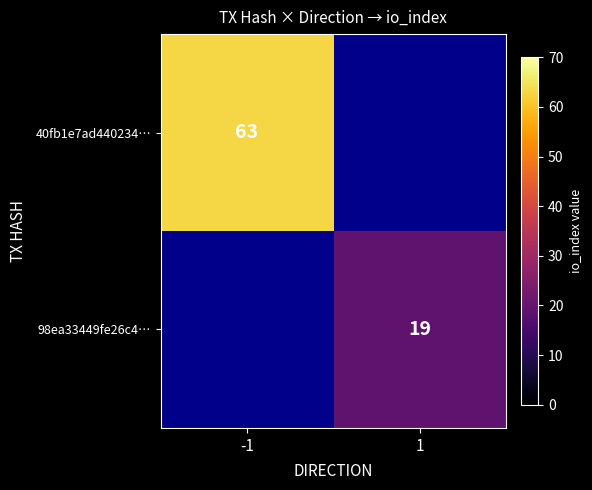

Between 1 and -1, which is larger?

-1